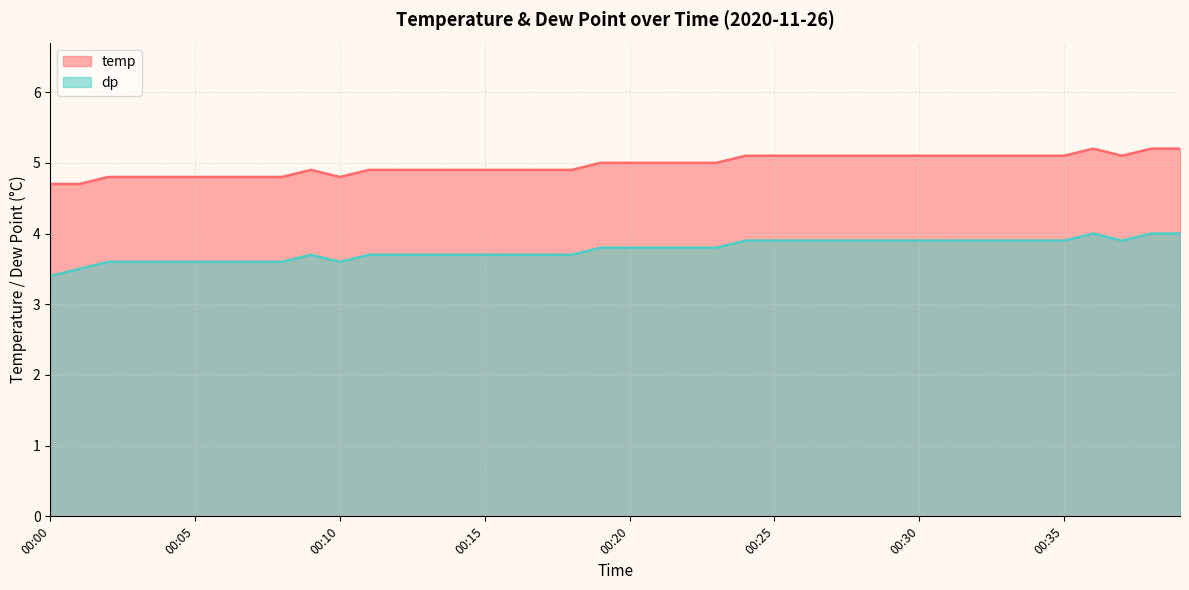

Rank the series at 00:21 from lowest to highest value.

dp, temp